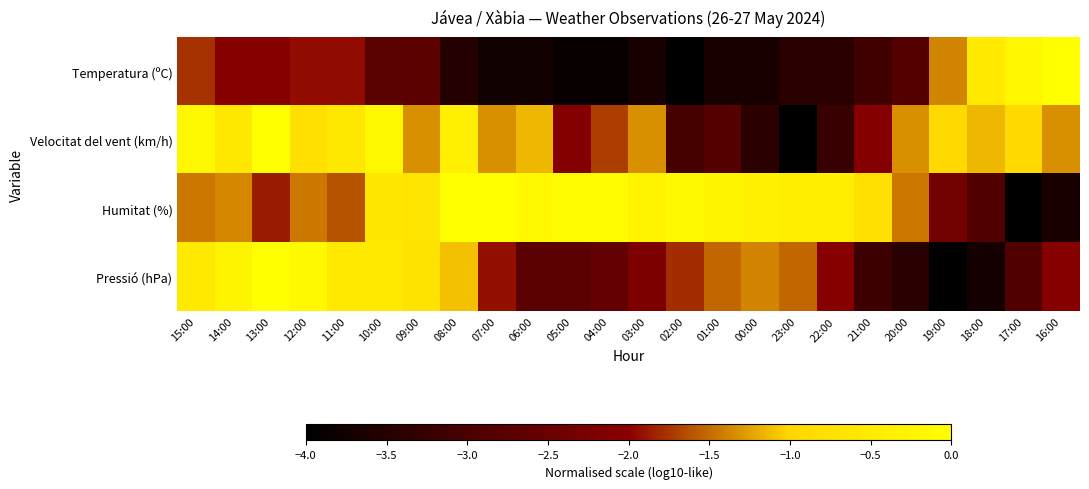

Reading left to right, transcribe all the data shown in this chart.

Temperatura (ºC): 15:00=-1.8	14:00=-2.1	13:00=-2.1	12:00=-1.9	11:00=-1.9	10:00=-2.8	09:00=-2.7	08:00=-3.5	07:00=-3.8	06:00=-3.8	05:00=-3.9	04:00=-3.9	03:00=-3.7	02:00=-4.0	01:00=-3.7	00:00=-3.7	23:00=-3.4	22:00=-3.4	21:00=-3.1	20:00=-2.8	19:00=-1.4	18:00=-0.5	17:00=-0.2	16:00=-0.0
Velocitat del vent (km/h): 15:00=-0.2	14:00=-0.6	13:00=-0.0	12:00=-0.8	11:00=-0.6	10:00=-0.2	09:00=-1.3	08:00=-0.4	07:00=-1.3	06:00=-1.1	05:00=-2.1	04:00=-1.7	03:00=-1.3	02:00=-3.0	01:00=-2.9	00:00=-3.4	23:00=-4.0	22:00=-3.2	21:00=-2.1	20:00=-1.3	19:00=-1.0	18:00=-1.1	17:00=-1.0	16:00=-1.3
Humitat (%): 15:00=-1.4	14:00=-1.4	13:00=-1.9	12:00=-1.4	11:00=-1.6	10:00=-0.6	09:00=-0.7	08:00=-0.0	07:00=-0.0	06:00=-0.2	05:00=-0.1	04:00=-0.1	03:00=-0.3	02:00=-0.2	01:00=-0.3	00:00=-0.3	23:00=-0.4	22:00=-0.4	21:00=-0.8	20:00=-1.4	19:00=-2.4	18:00=-2.9	17:00=-4.0	16:00=-3.7
Pressió (hPa): 15:00=-0.6	14:00=-0.3	13:00=-0.0	12:00=-0.1	11:00=-0.6	10:00=-0.6	09:00=-0.7	08:00=-1.1	07:00=-1.9	06:00=-2.8	05:00=-2.8	04:00=-2.6	03:00=-2.2	02:00=-1.8	01:00=-1.5	00:00=-1.4	23:00=-1.5	22:00=-2.1	21:00=-3.2	20:00=-3.4	19:00=-4.0	18:00=-3.7	17:00=-2.9	16:00=-2.1